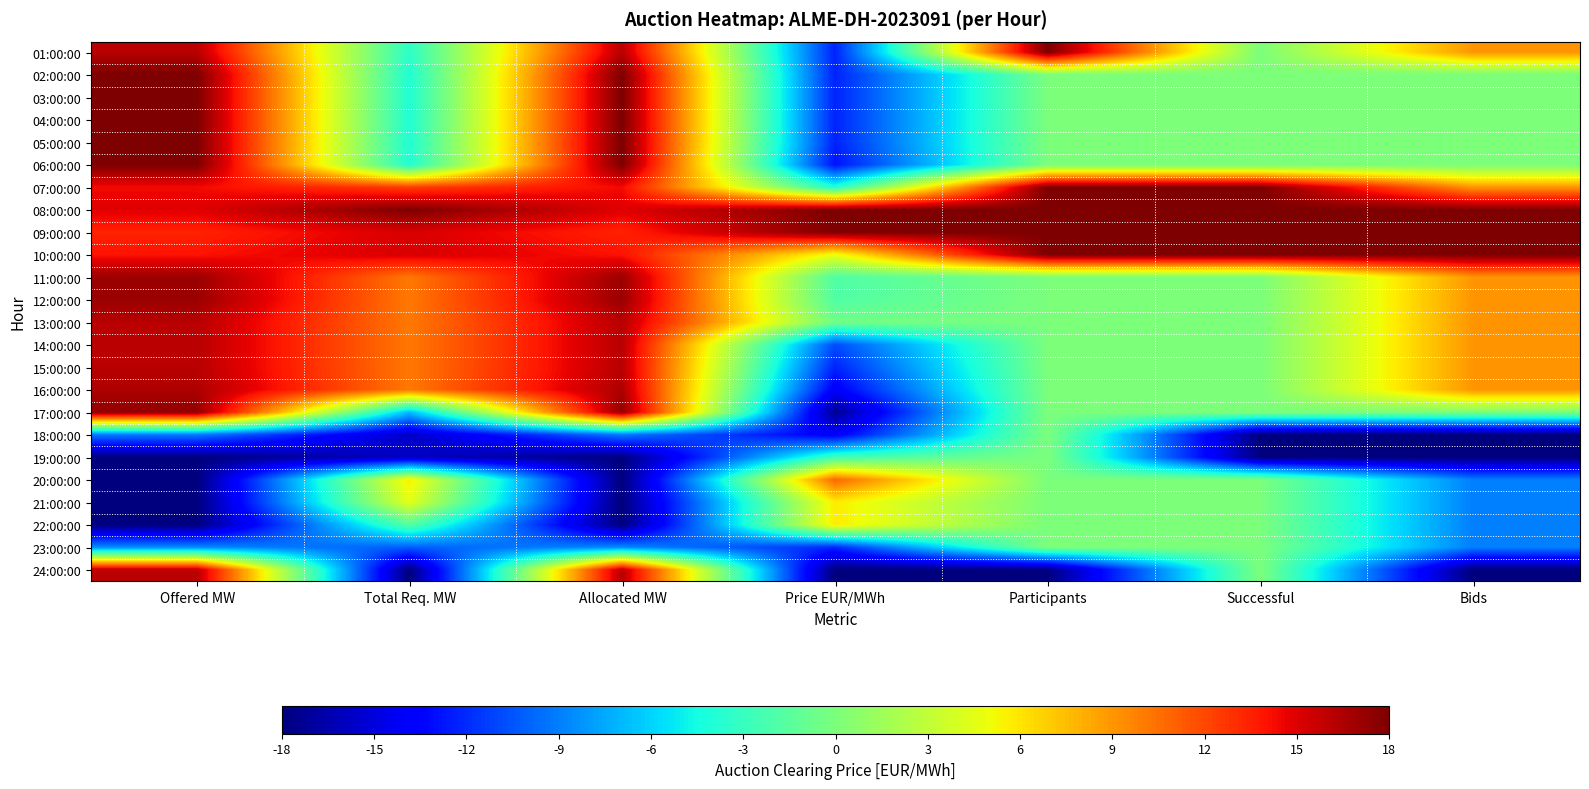

How many distinct data groups are displayed?

24